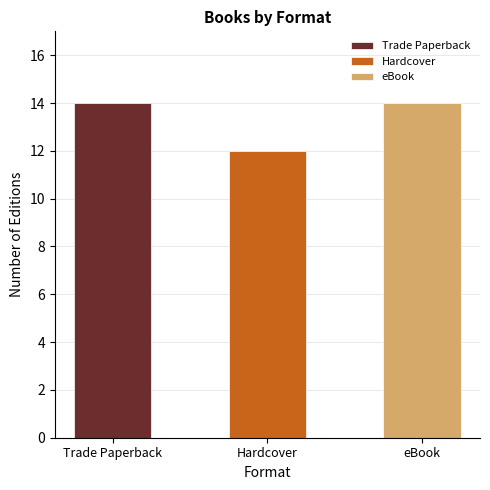

How many bars are there in total?

3